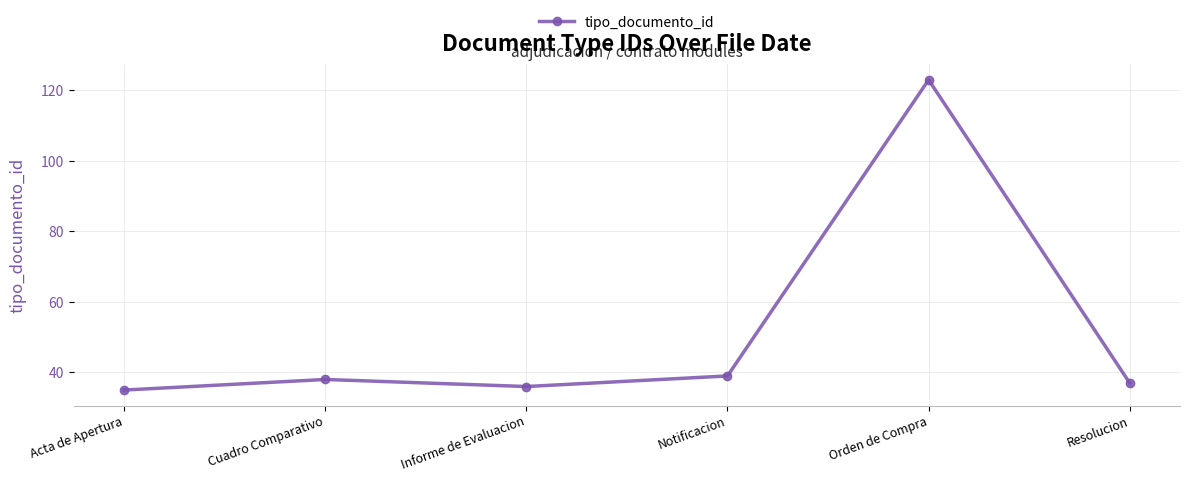

What is the average value?

51